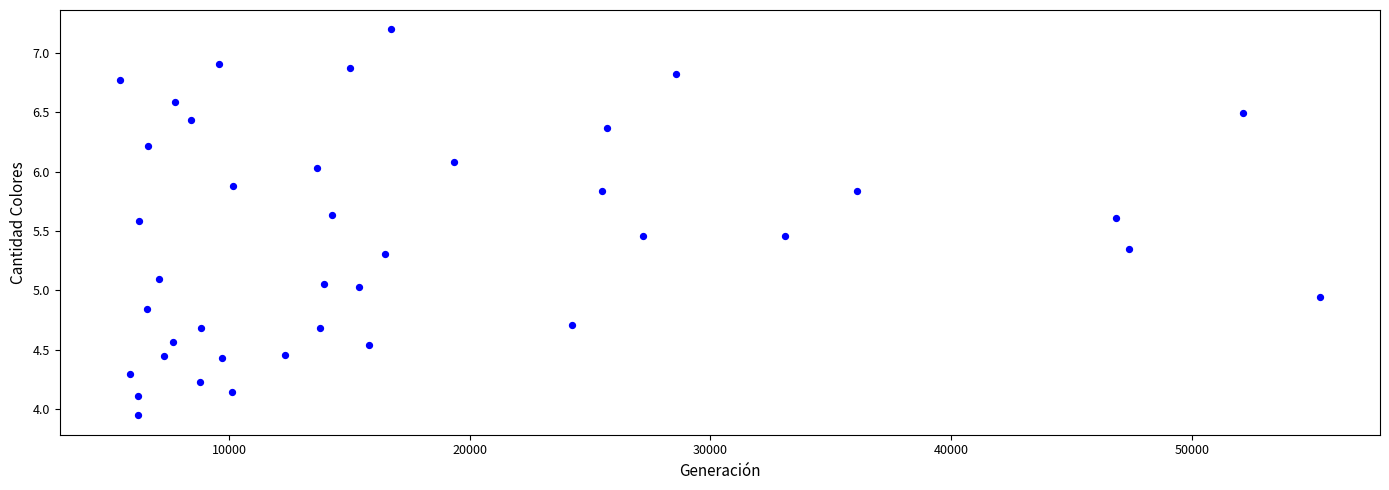

What is the range of Y values (max minus min)?

3.3